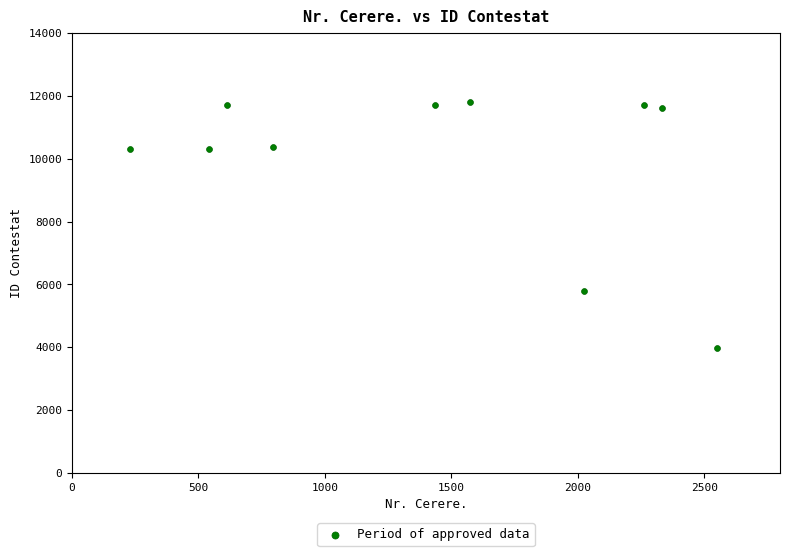

What is the average X value?

1436